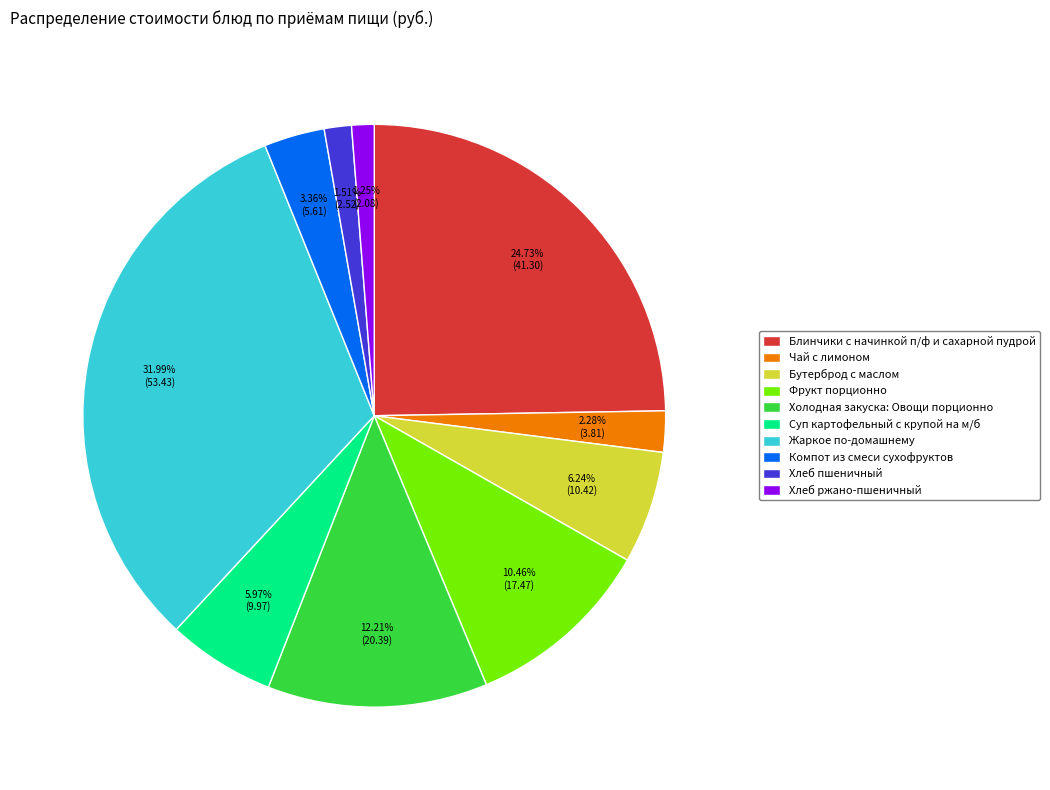

Combined, what portion of the pie is Хлеб ржано-пшеничный and Суп картофельный с крупой на м/б?

7.2%